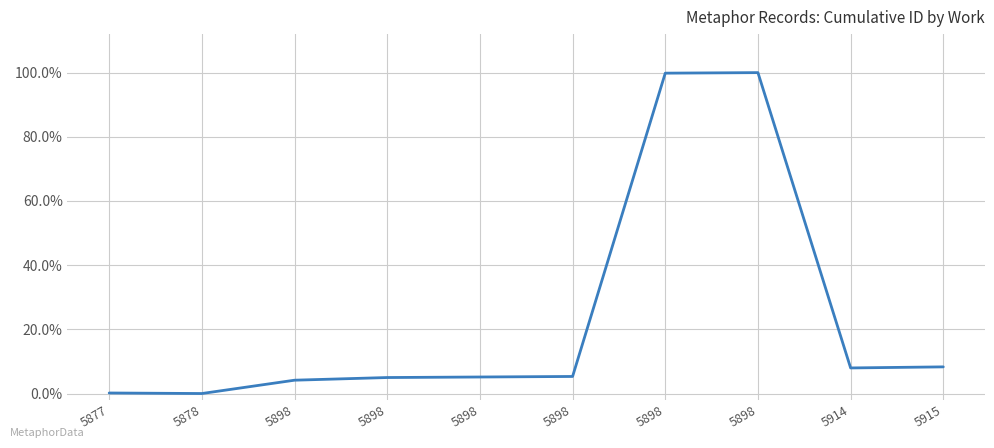

Does the chart display data point markers on the line(s)?

No